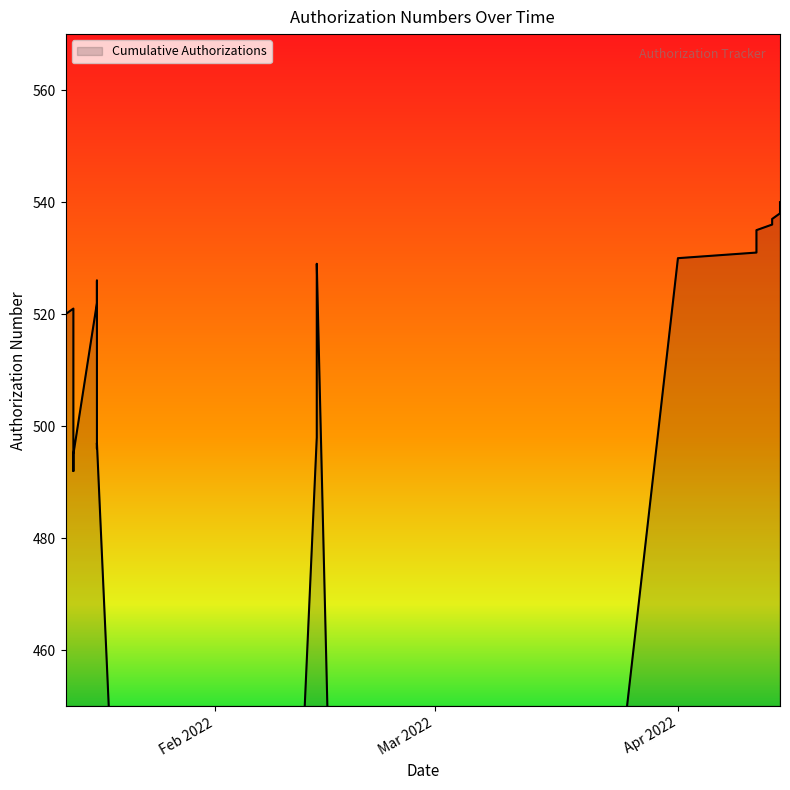

Where is the first local minimum?

2022-01-14